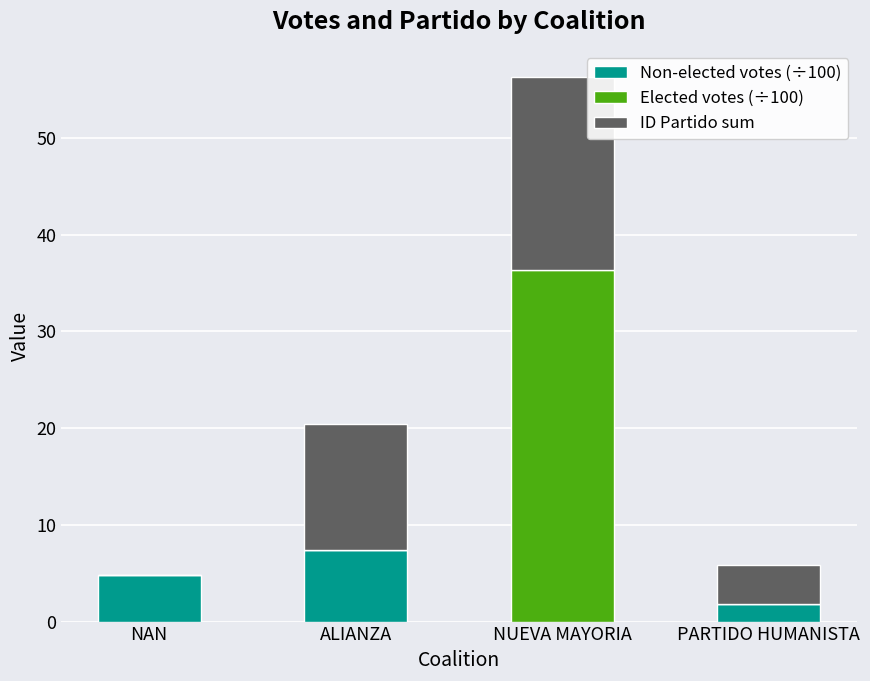

What is the sum of all Non-elected votes (÷100) values?

14.1